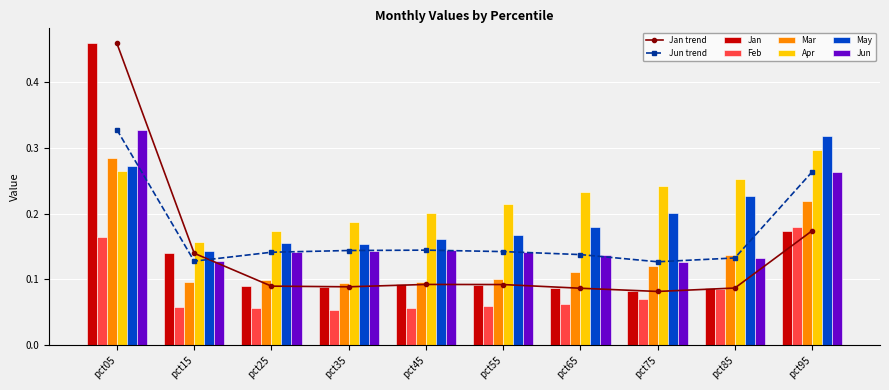

What is the highest value of the May series?

0.3